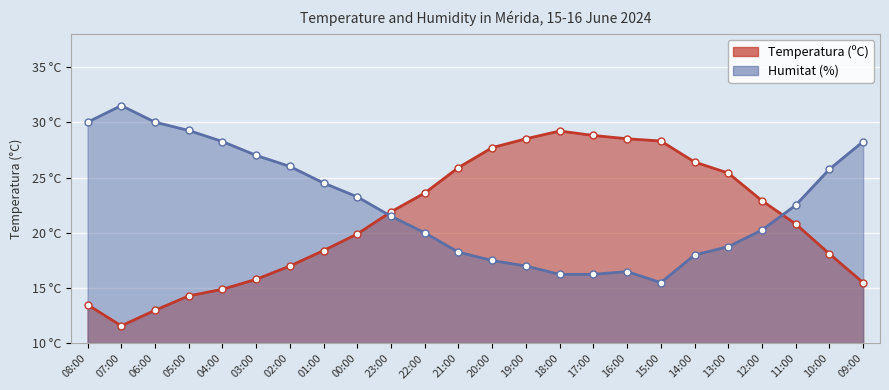

What value does the Humitat (%) series have at 09:00?

28.2